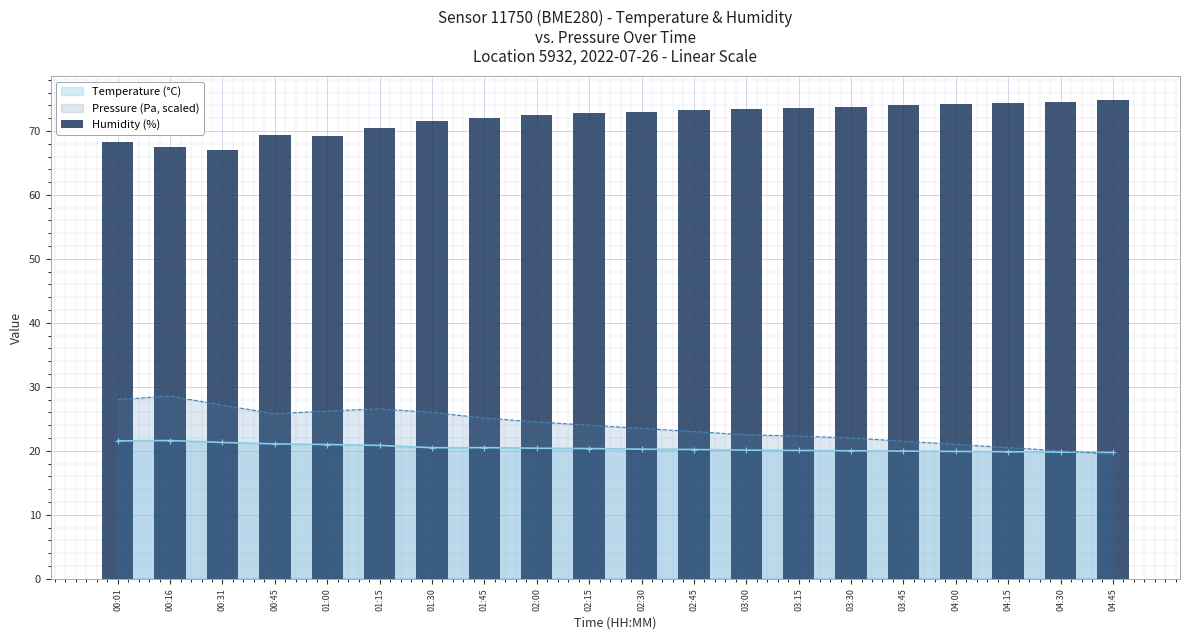

Does the chart contain stacked bars?

No